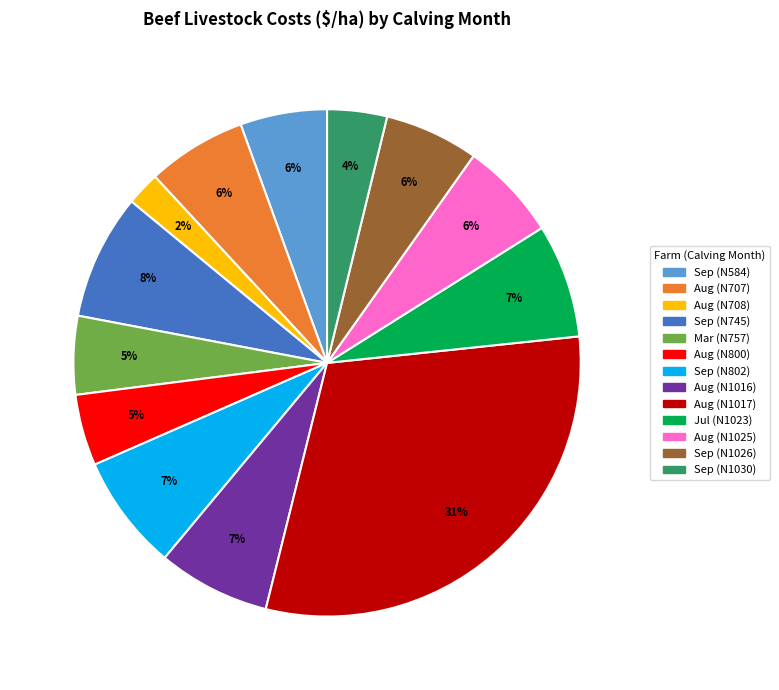

Is there a majority slice in this chart?

No